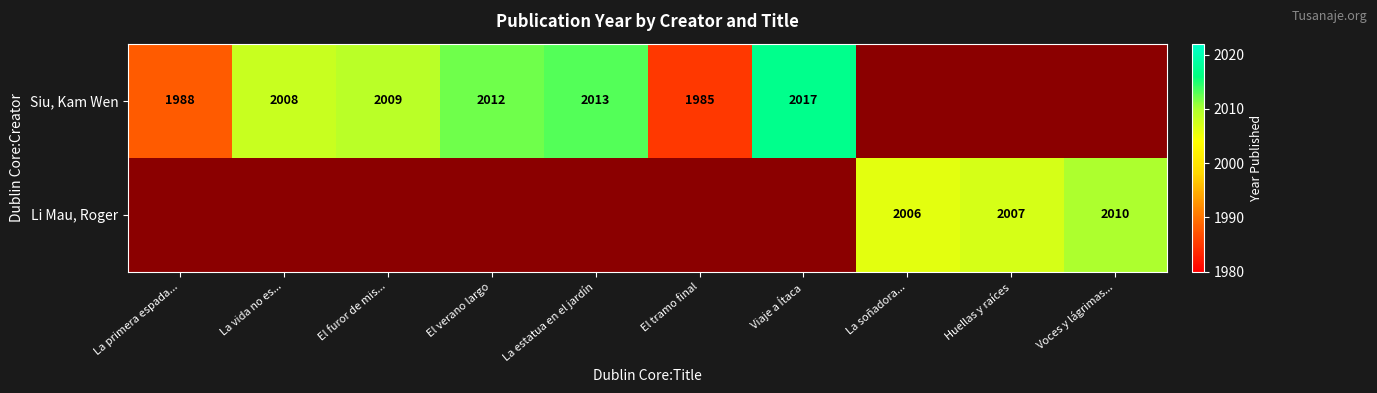

Is the value of Siu, Kam Wen at La vida no es... greater than the value of Li Mau, Roger at La soñadora...?

Yes